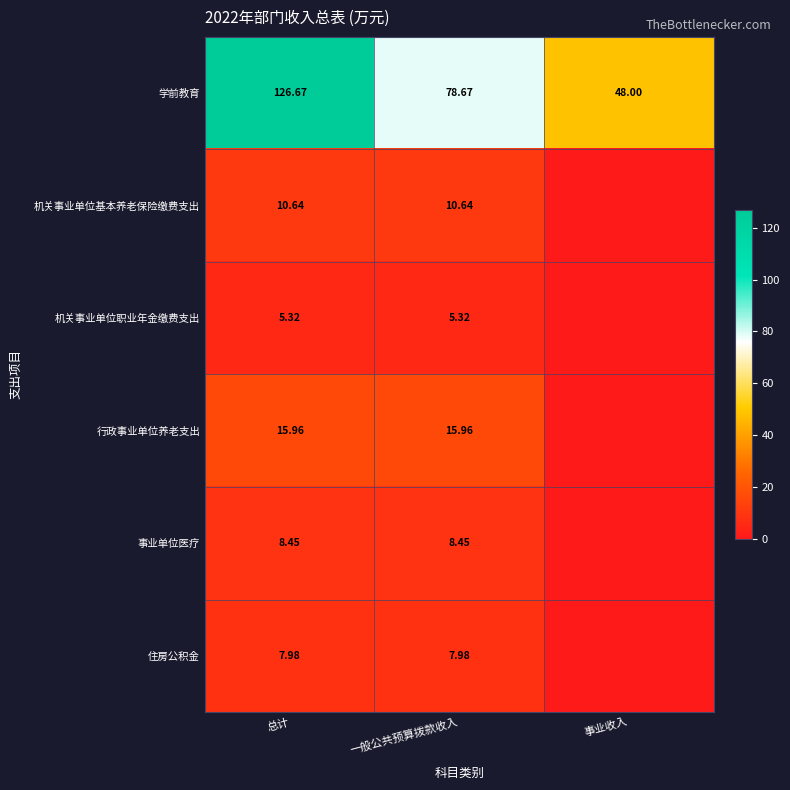

List the labels in order of 学前教育 value, smallest first.

事业收入, 一般公共预算拨款收入, 总计